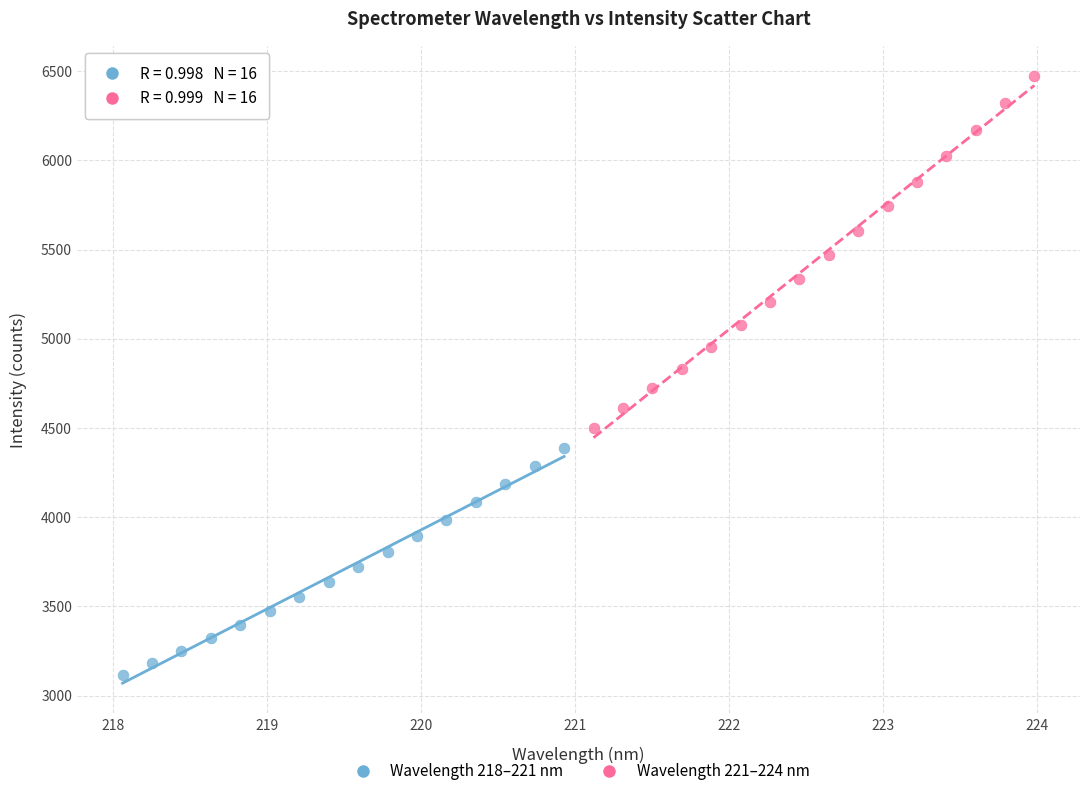

Which series contains the lowest Y value?

Wavelength 218–221 nm